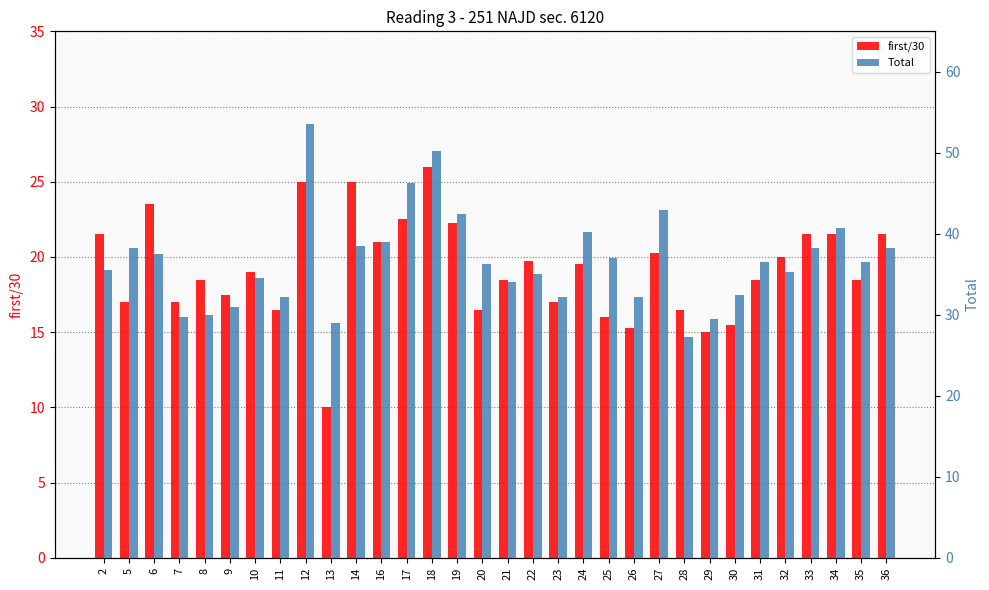

Which series has the largest total across all categories?

Total